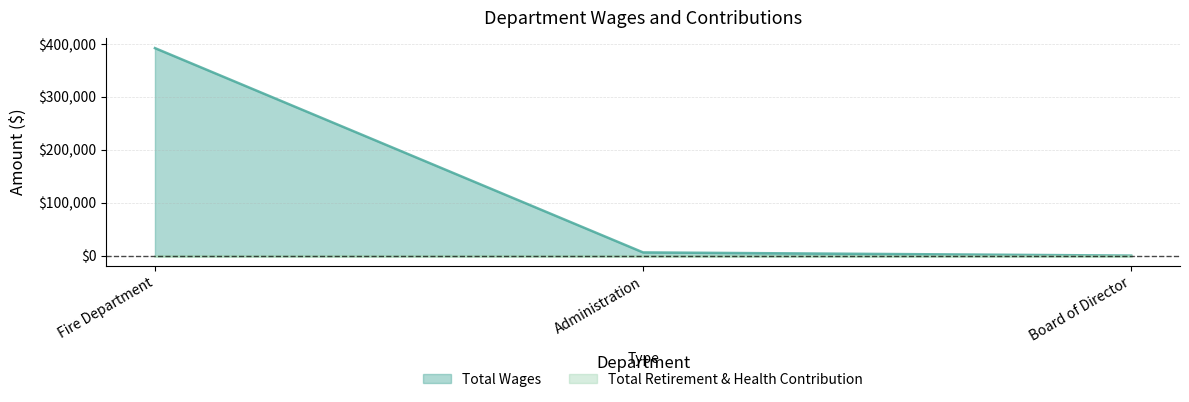

How many categories are shown in the chart?

3